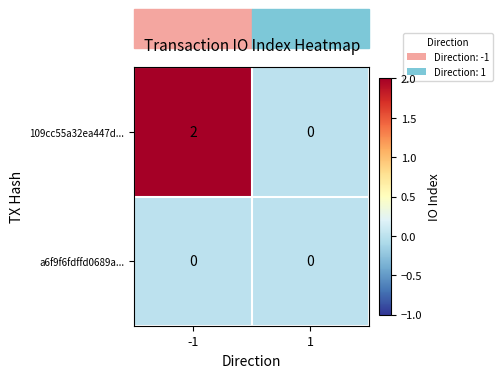

Which series changed the most between -1 and 1?

109cc55a32ea447d...